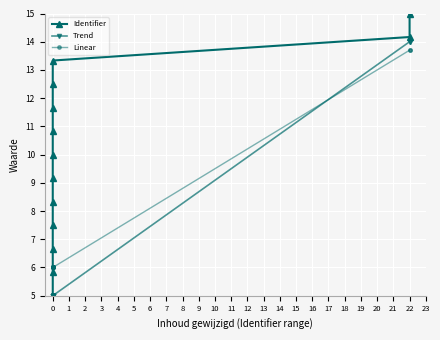

True or false: Identifier has more than 1 interior local peaks.

False